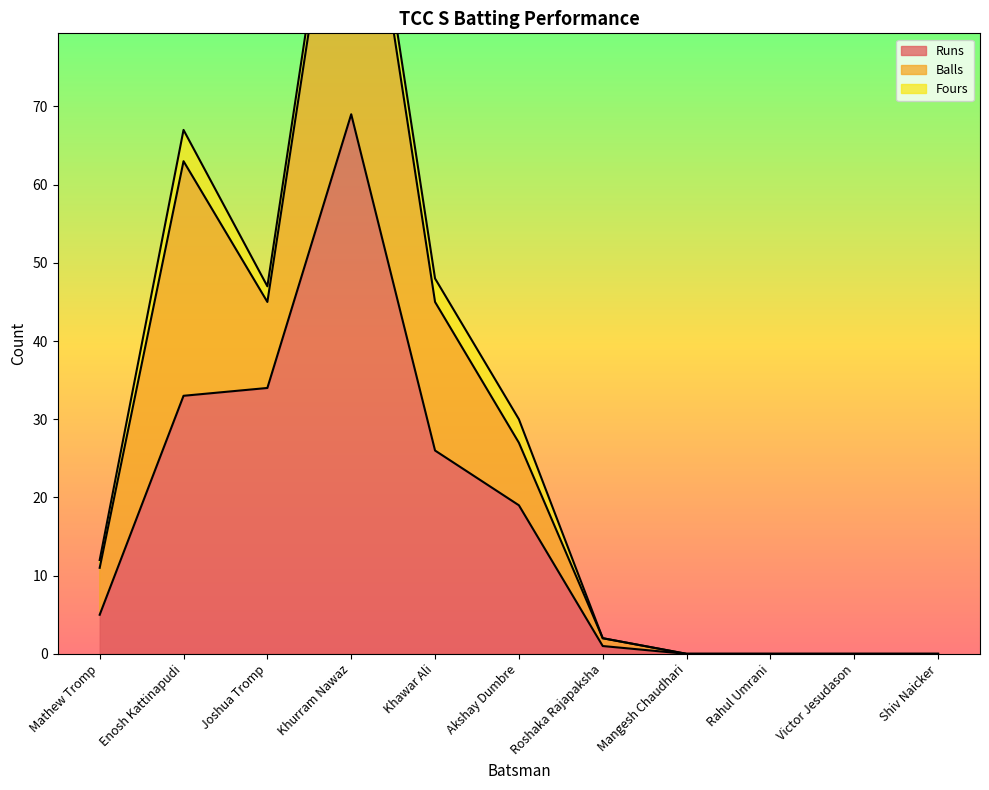

What is the maximum value shown in the chart?

118